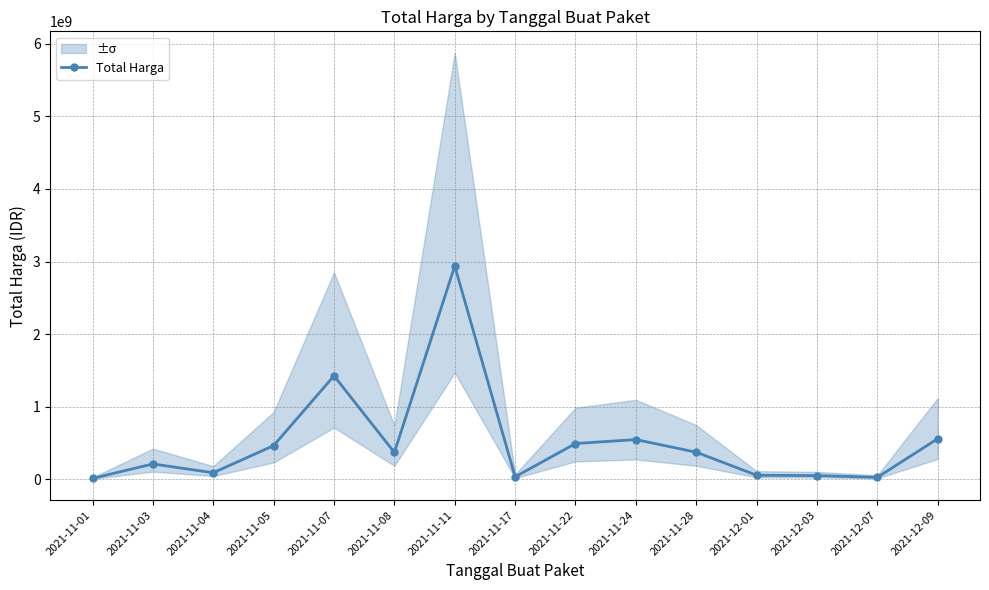

Reading left to right, transcribe all the data shown in this chart.

12787500	211651270	90674075	464002100	1425867900	370565800	2938963240	34292000	493000000	547575000	373404000	56152800	51601000	27412000	559971000